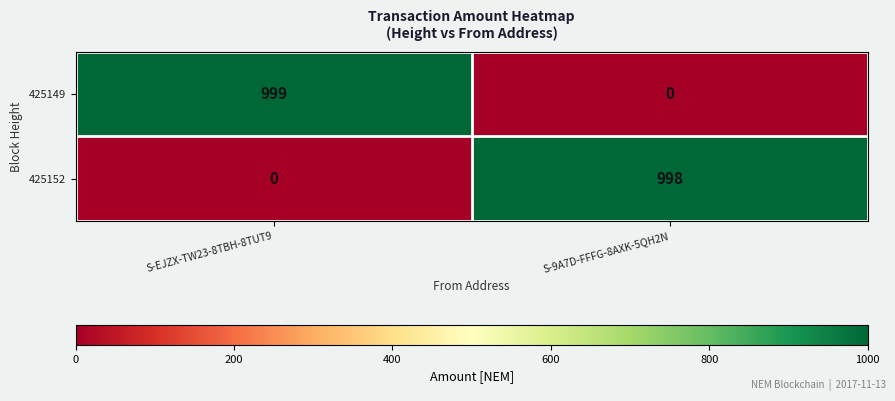

Rank the series at S-EJZX-TW23-8TBH-8TUT9 from lowest to highest value.

425152, 425149